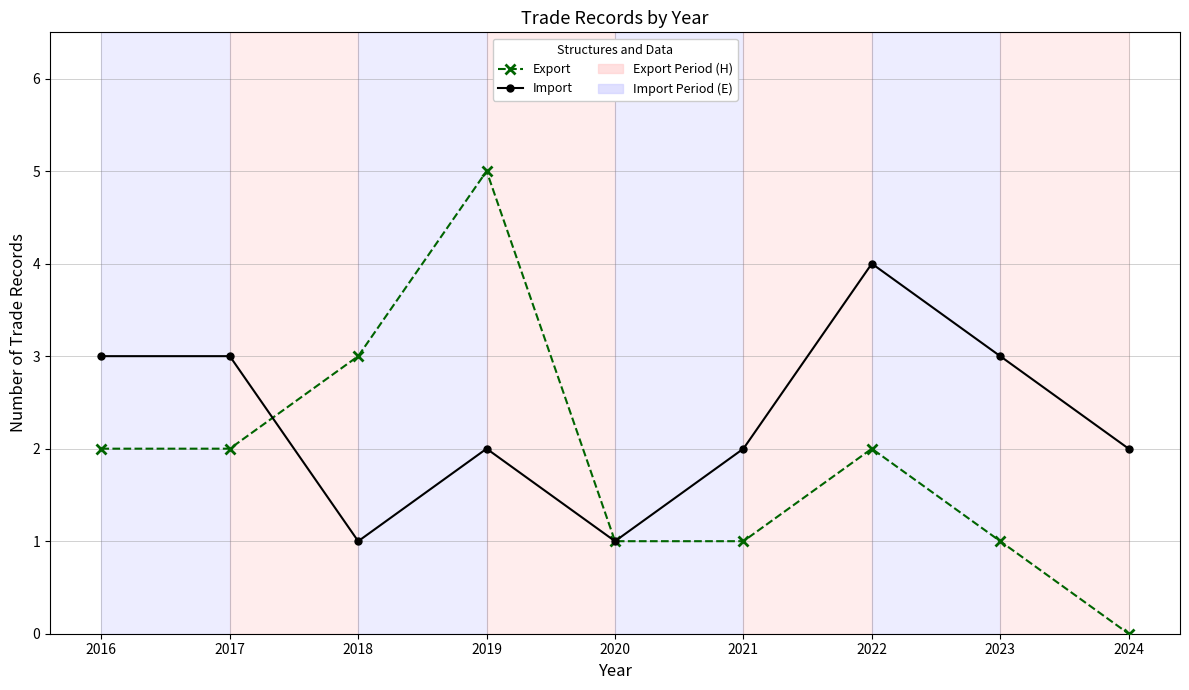

What is the value of the Import point at the 7th from the left?

4